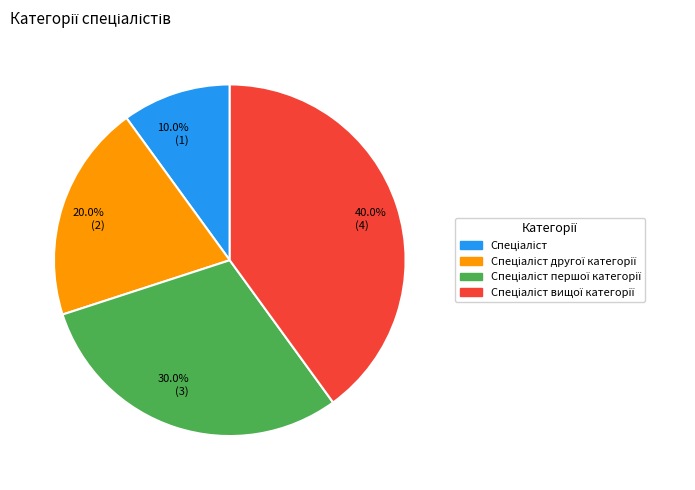

What is the smallest slice in the pie chart?

10.0% (1)